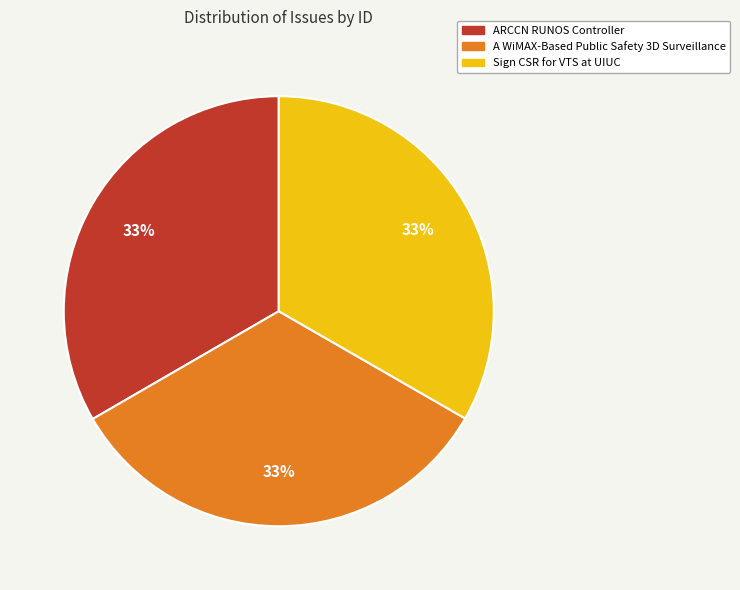

Combined, do ARCCN RUNOS Controller and Sign CSR for VTS at UIUC account for over 50%?

Yes